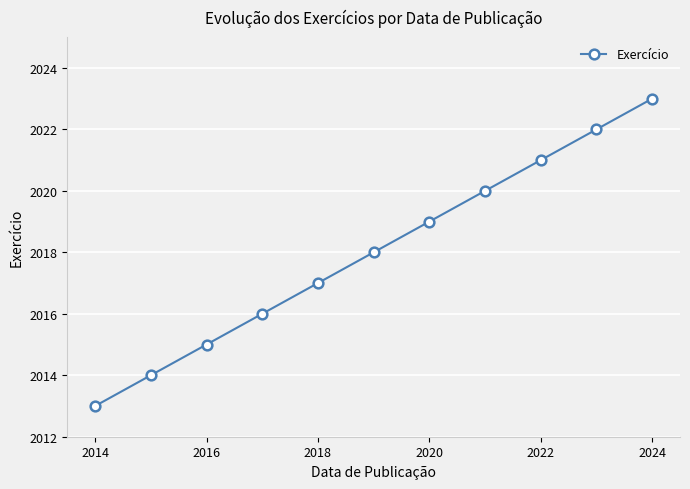

What is the minimum value shown in the chart?

2013